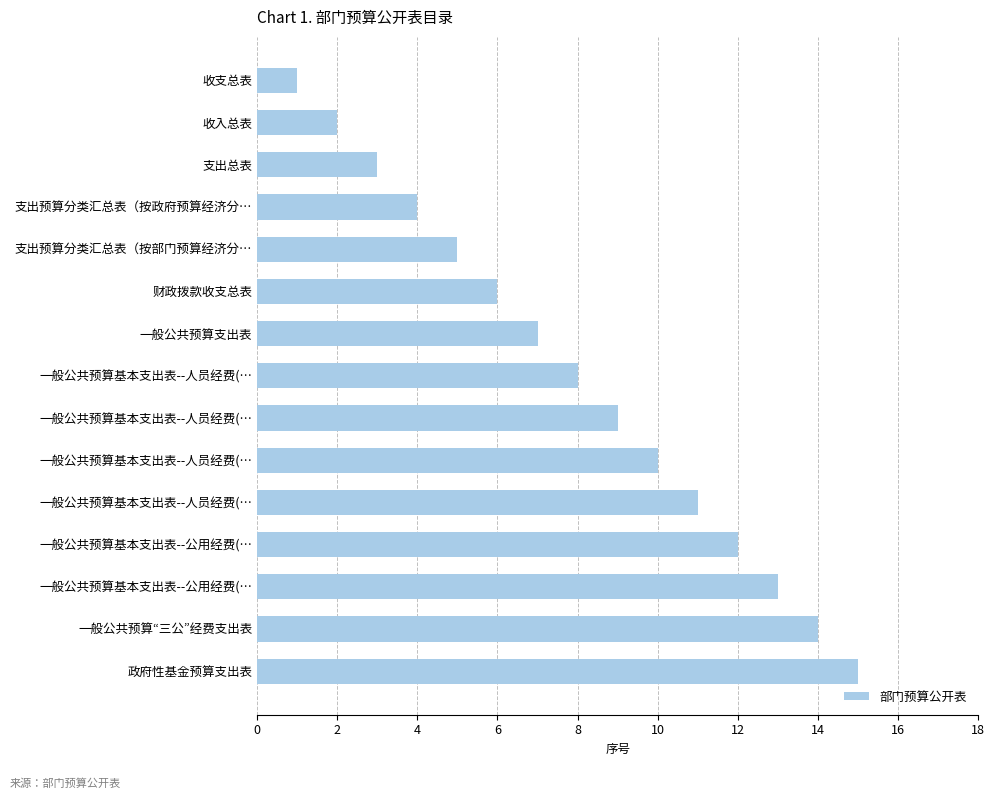

How many bars are there in total?

15